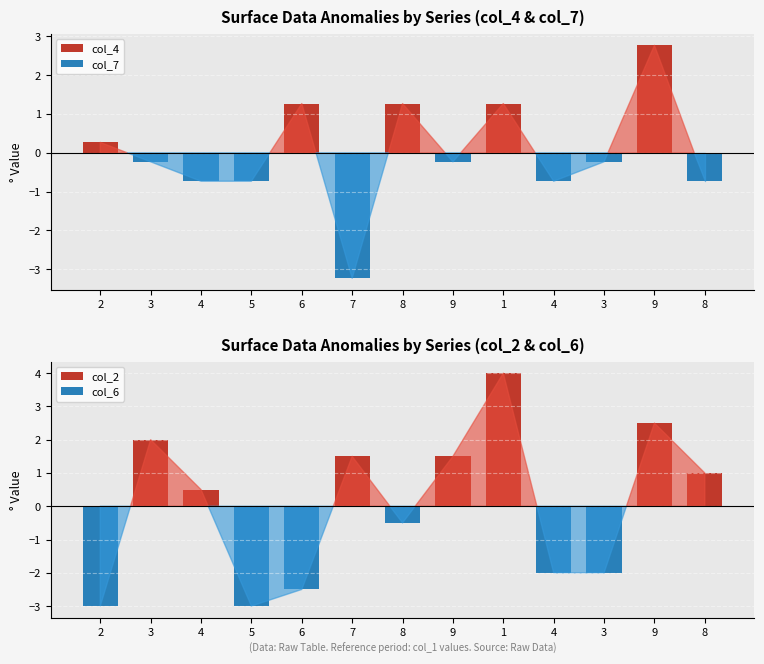

The value of col_2 at 5 is 1.7. True or false?

False